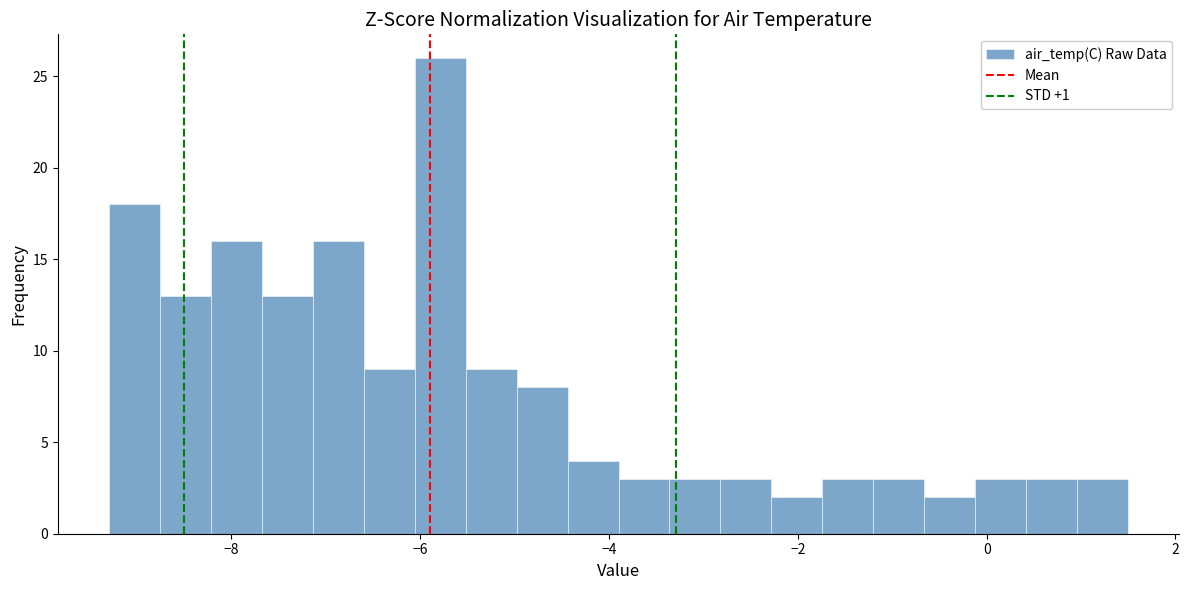

Read against the x-axis, roughly where is the centre of the tallest bar?

-5.8